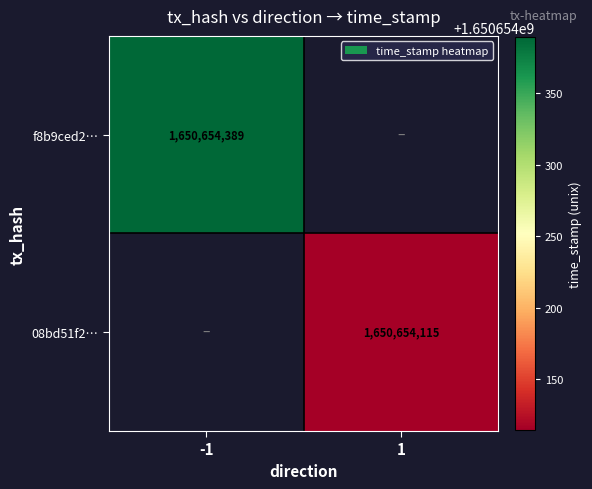

What is the greatest value displayed?

1650654389